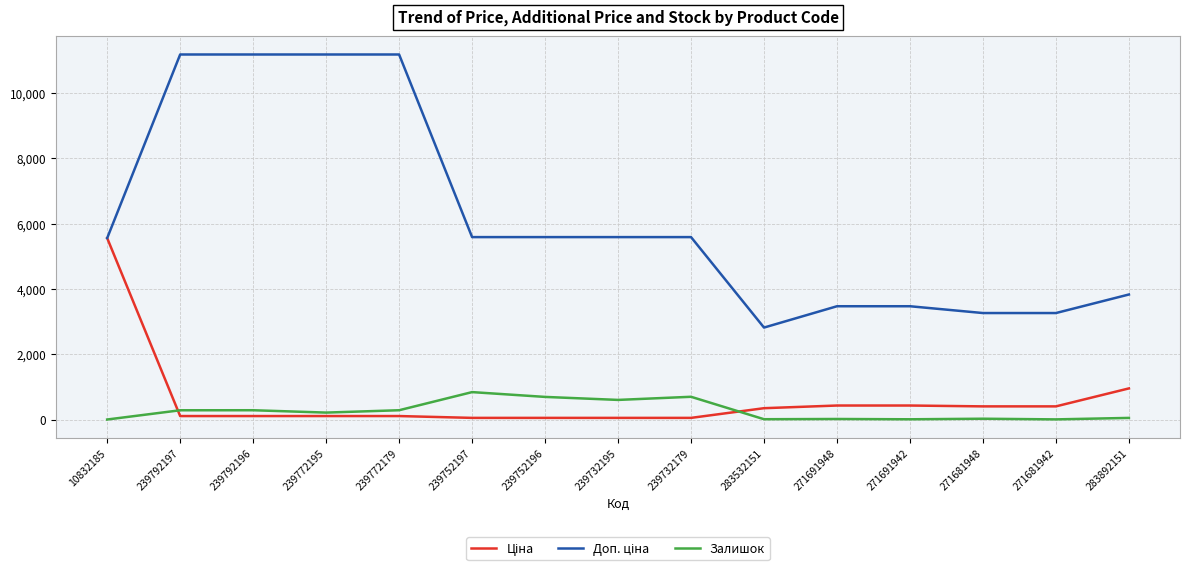

True or false: Залишок has a value of 845.0 at 239752197.

True